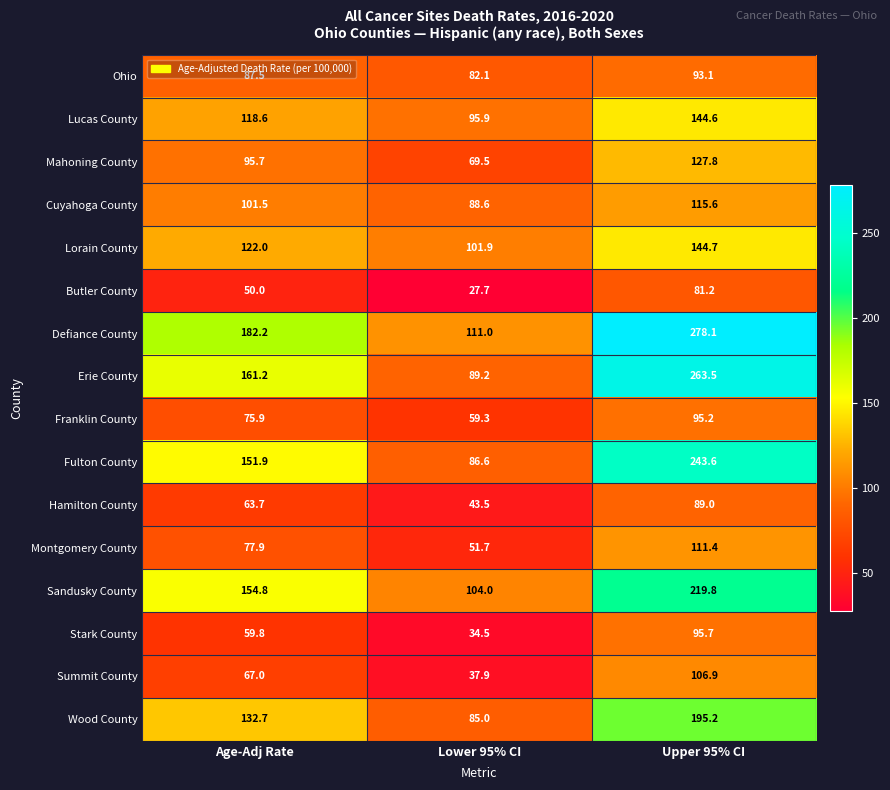

Is it true that Summit County equals 20.0 at Lower 95% CI?

False